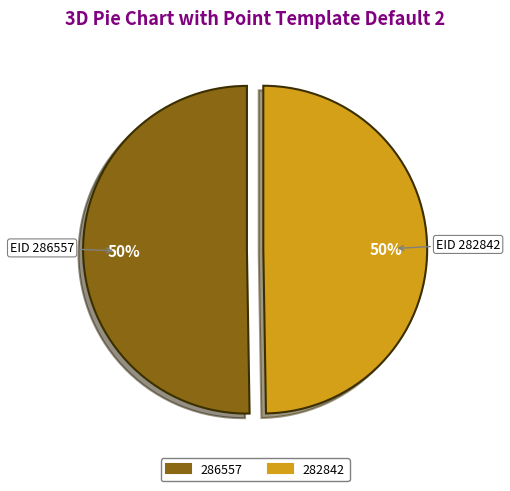

The 282842 slice represents 50% of the pie. True or false?

True